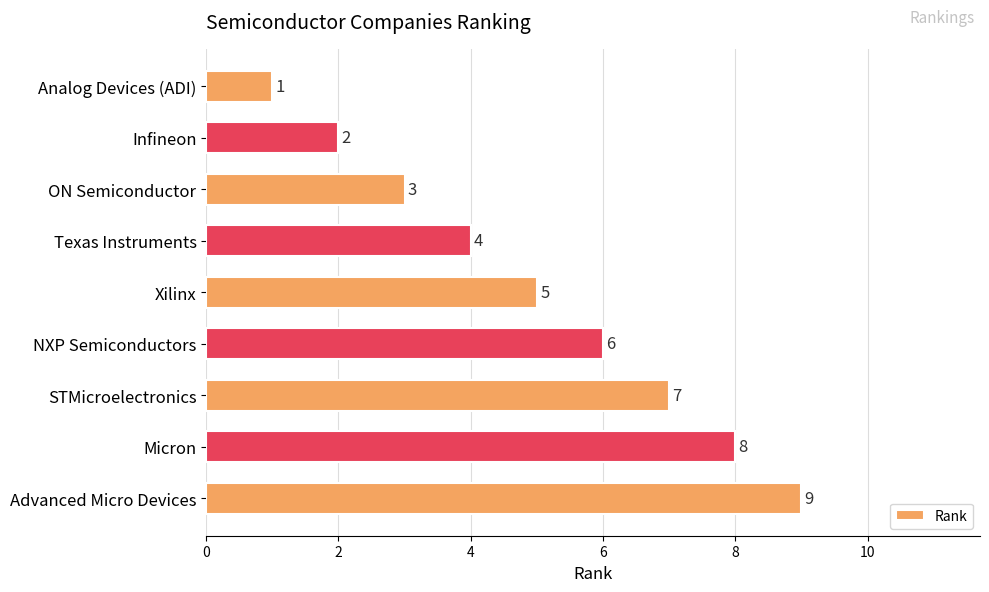

How many series are shown in this chart?

1